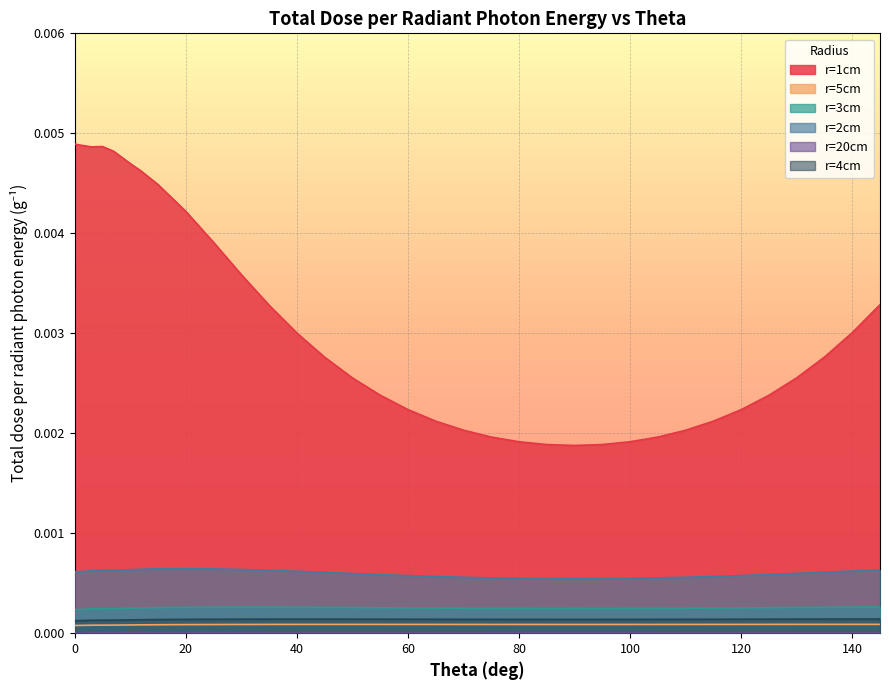

True or false: r=5cm and r=2cm cross at least once.

False